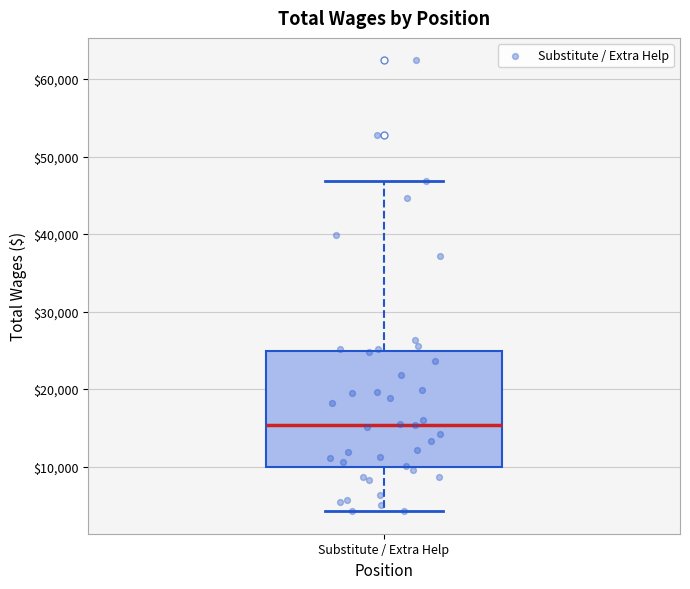

Read this box plot against the y-axis: the position of the median line, the range covered by the box, and the ends of both whiskers. The values are not printed on the chart, so give them approximately, as read against the axis.

median 15000, box 10000 to 25000, whiskers 4000 to 47000